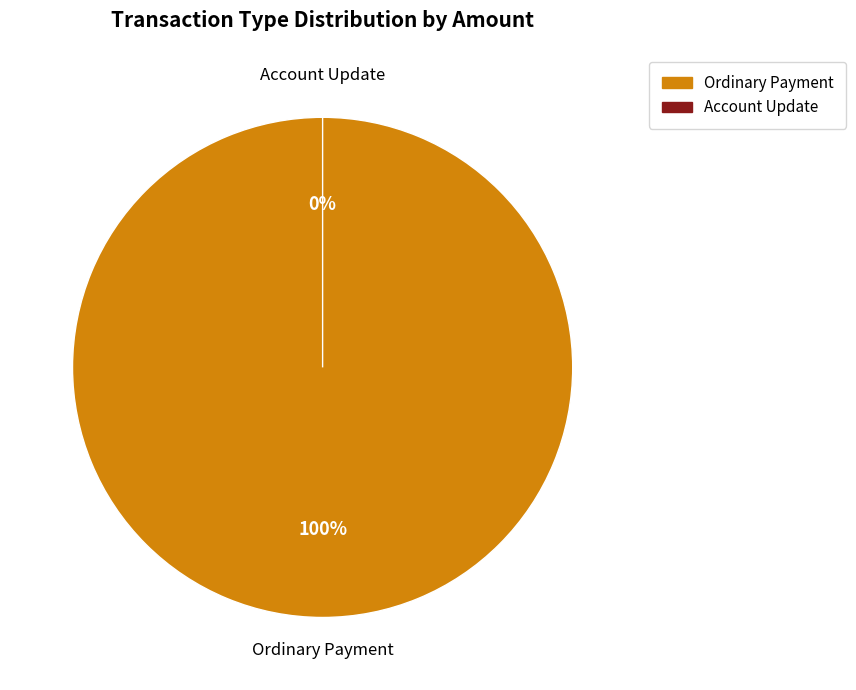

The Account Update slice represents 8% of the pie. True or false?

False